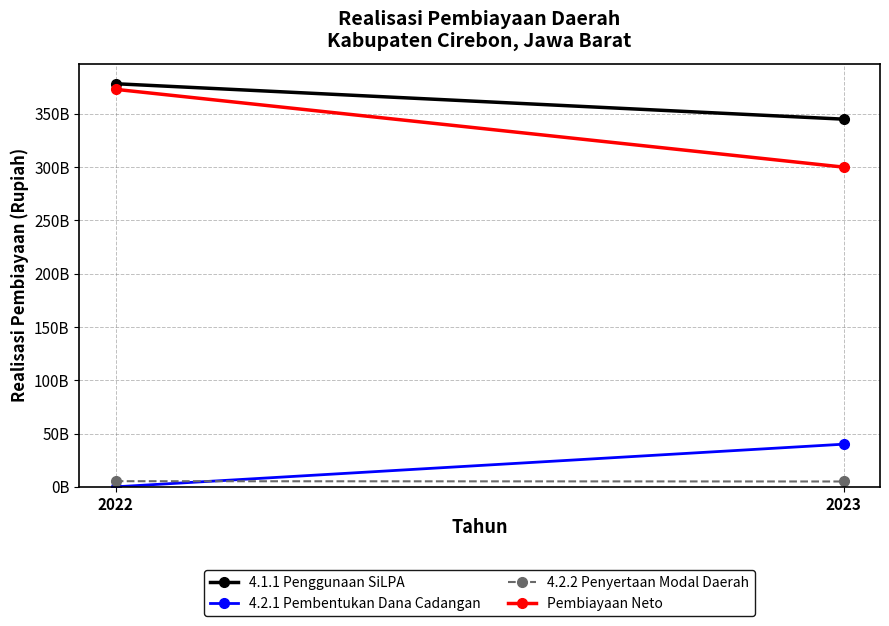

At which label is Pembiayaan Neto closest to 336444038245?

2023